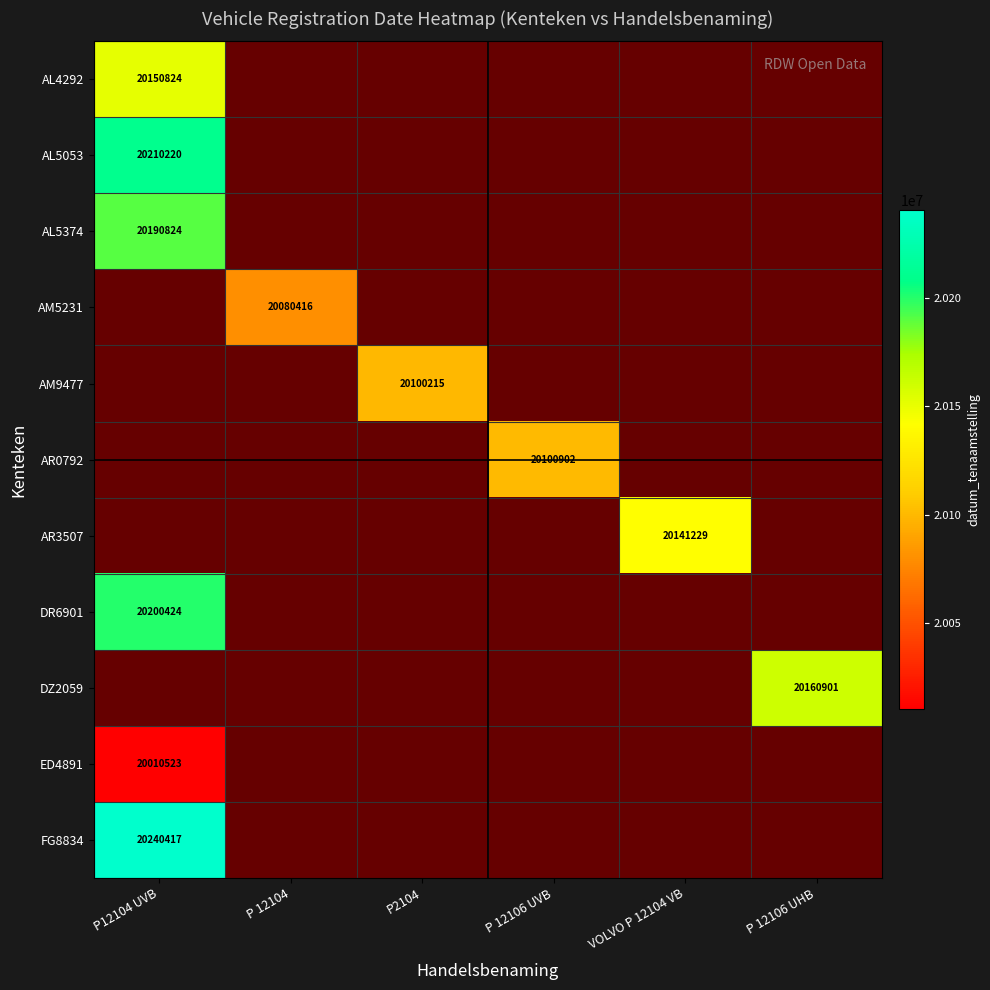

Is it true that AM5231 equals 6752929 at P 12104?

False